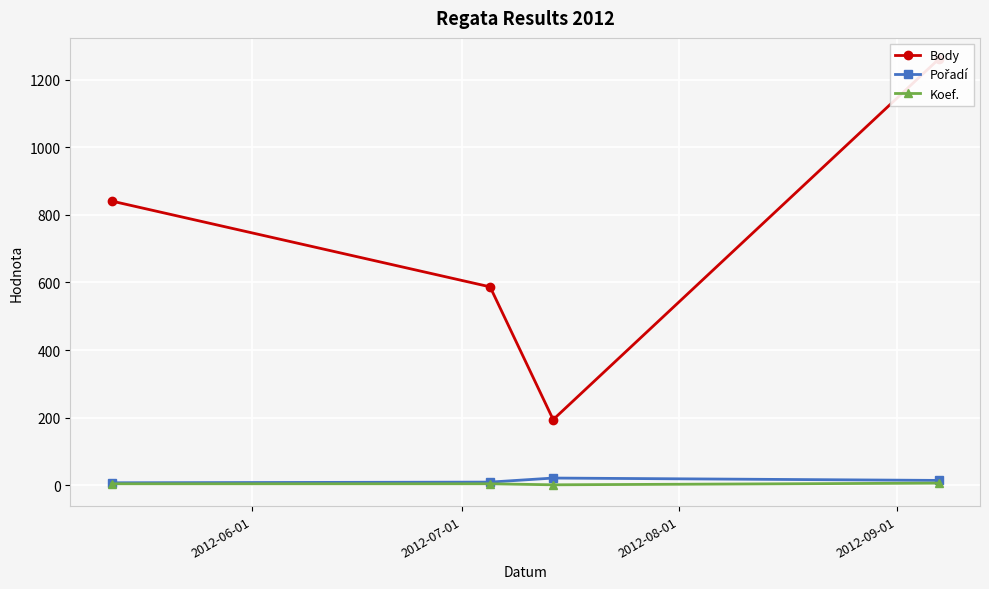

Count the number of categories in the chart.

4